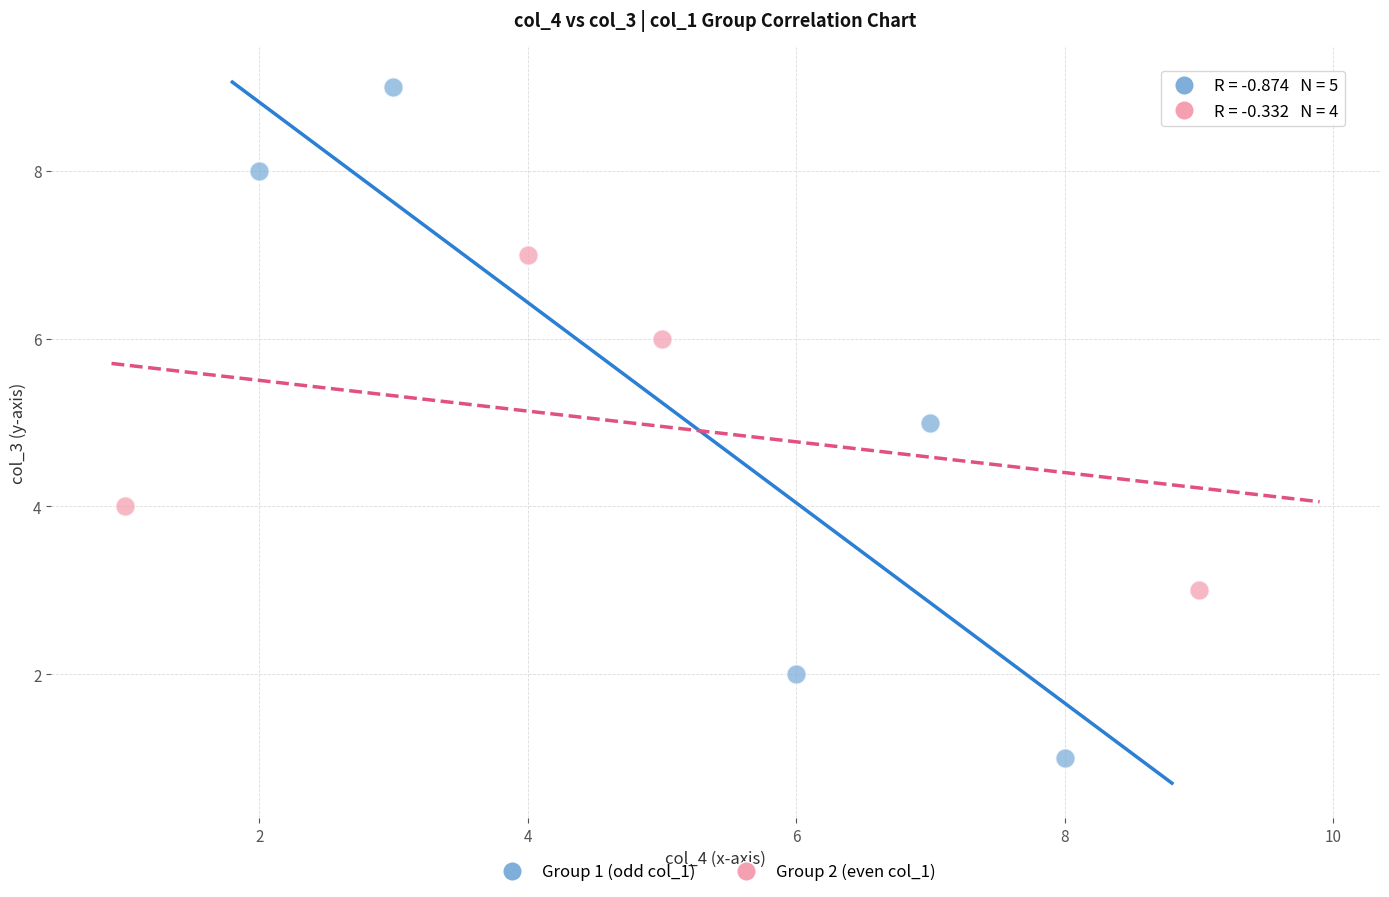

Which series contains the highest Y value?

Group 1 (odd col_1)